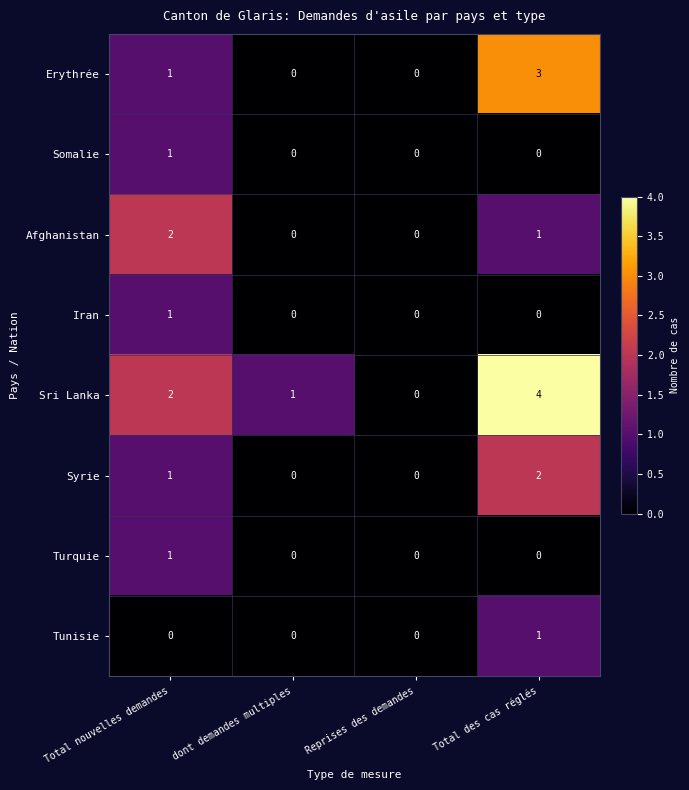

At which category is the sum across all series the highest?

Total des cas réglés